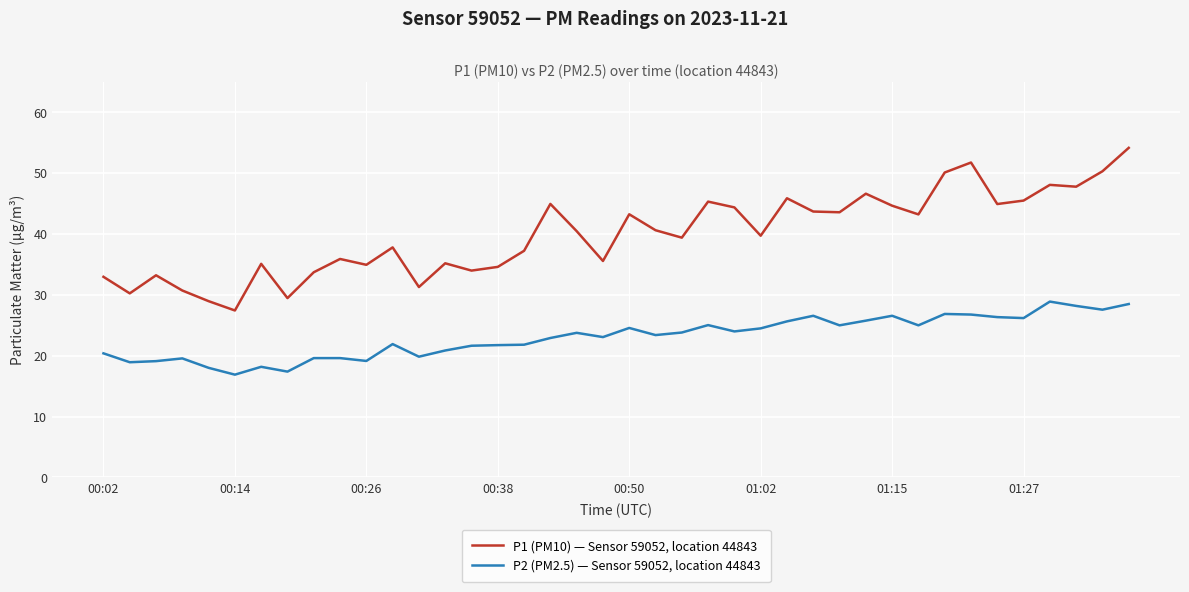

What is the maximum value for P1 (PM10) — Sensor 59052, location 44843?

54.1